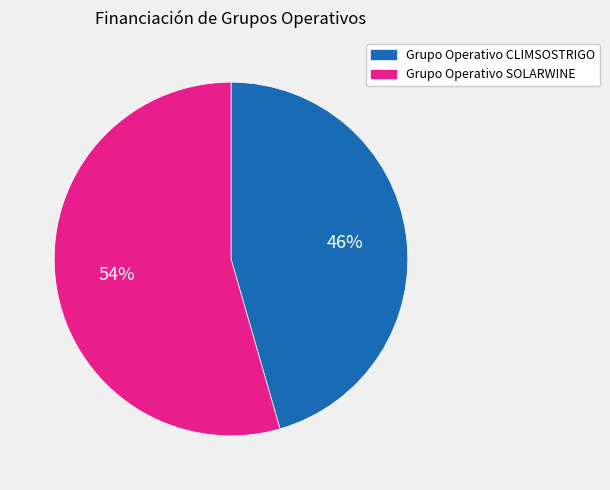

To the nearest percent, what is the average slice percentage?

50%